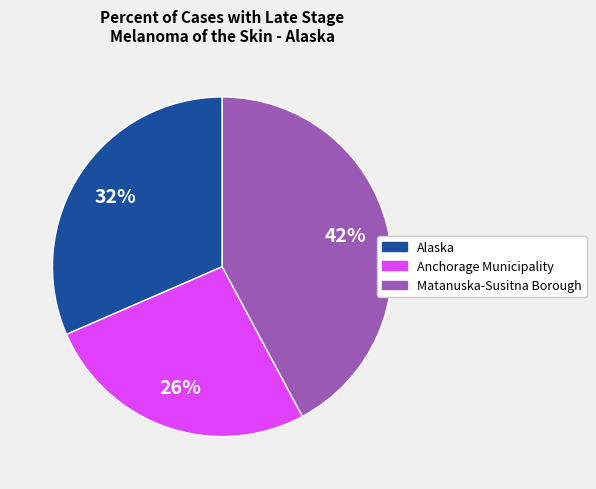

Between Anchorage Municipality and Alaska, which is larger?

Alaska